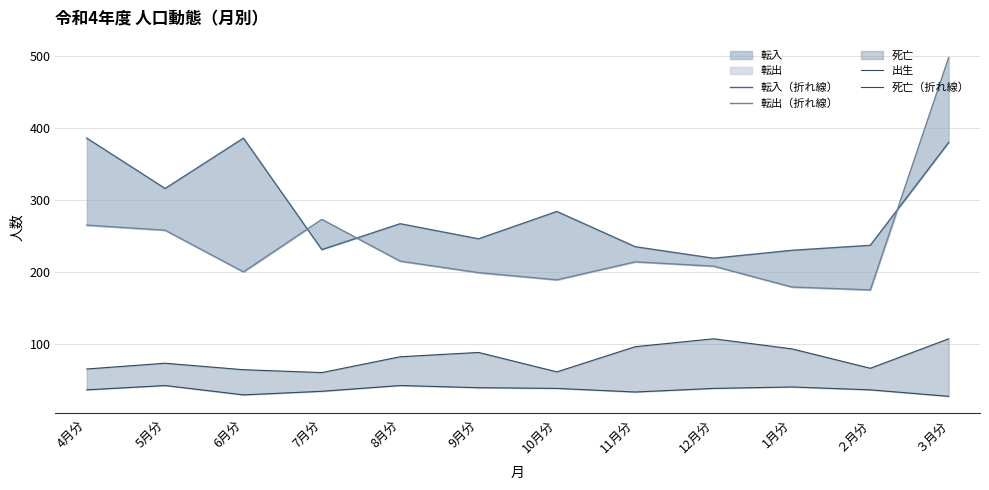

Reading left to right, what are all the values shown in this chart?

転入（折れ線）: 4月分=386	5月分=316	6月分=386	7月分=231	8月分=267	9月分=246	10月分=284	11月分=235	12月分=219	1月分=230	２月分=237	３月分=380
転出（折れ線）: 4月分=265	5月分=258	6月分=200	7月分=273	8月分=215	9月分=199	10月分=189	11月分=214	12月分=208	1月分=179	２月分=175	３月分=498
出生: 4月分=36	5月分=42	6月分=29	7月分=34	8月分=42	9月分=39	10月分=38	11月分=33	12月分=38	1月分=40	２月分=36	３月分=27
死亡（折れ線）: 4月分=65	5月分=73	6月分=64	7月分=60	8月分=82	9月分=88	10月分=61	11月分=96	12月分=107	1月分=93	２月分=66	３月分=107